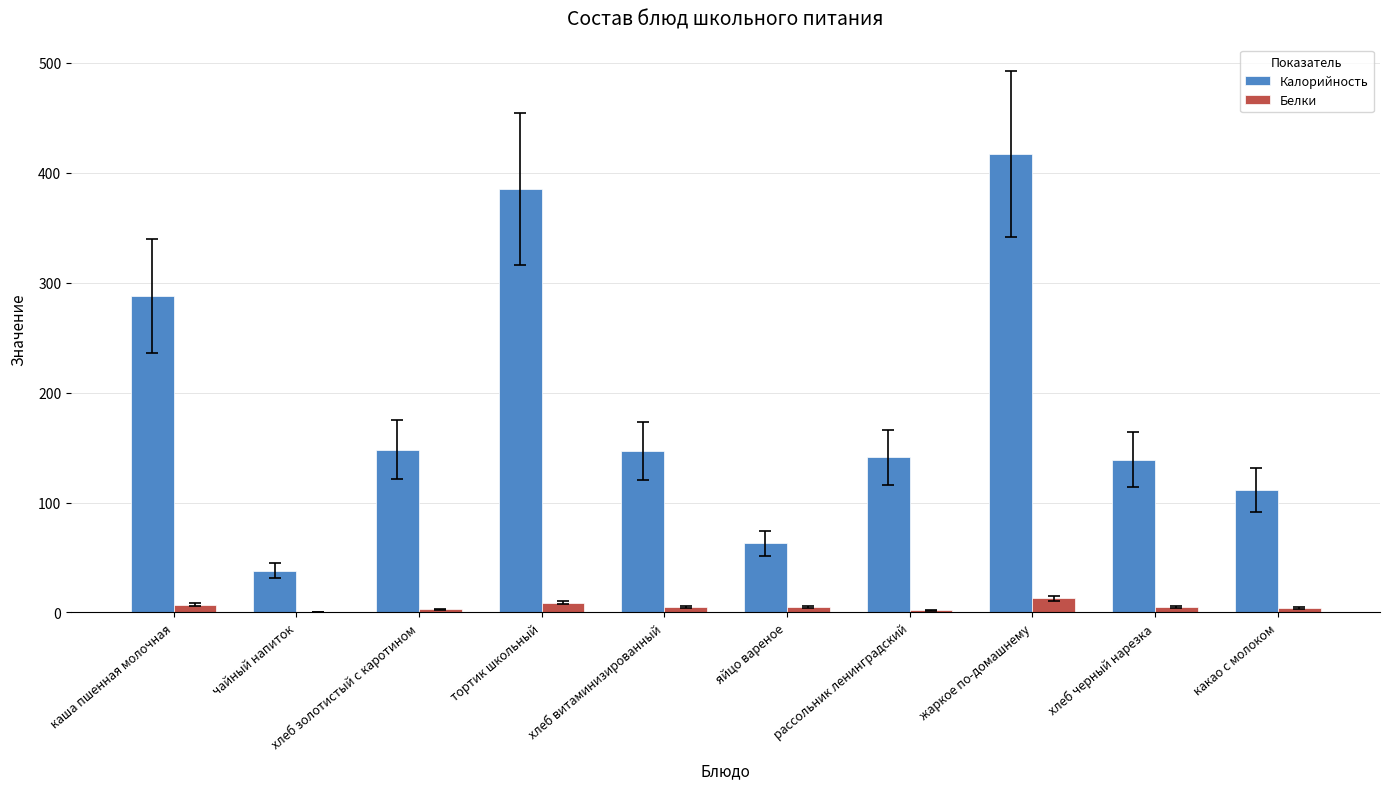

Count the number of data series in this chart.

2